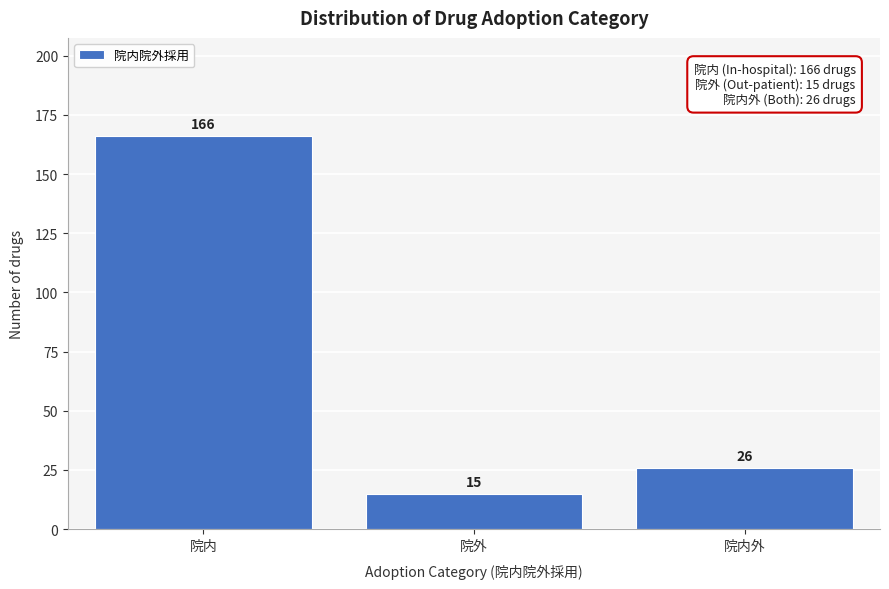

Reading left to right, what are all the values shown in this chart?

166	15	26